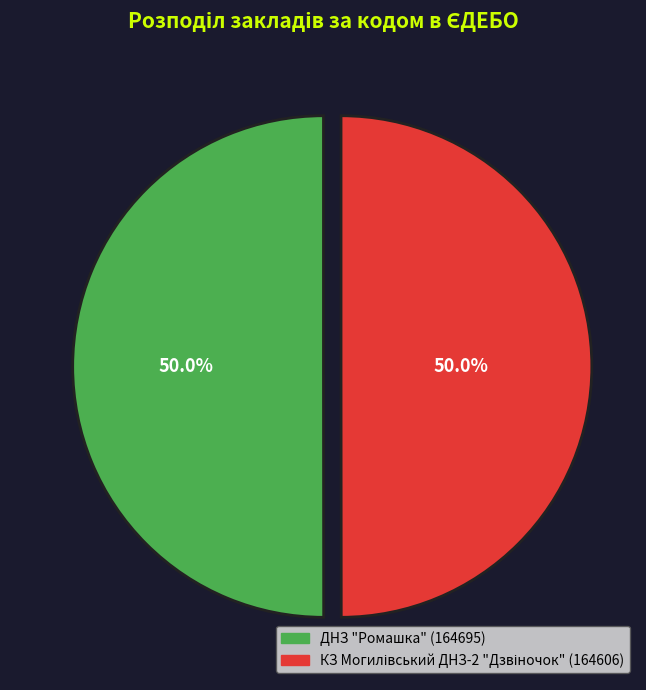

What percentage is NOT represented by ДНЗ "Ромашка" (164695)?

50.0%